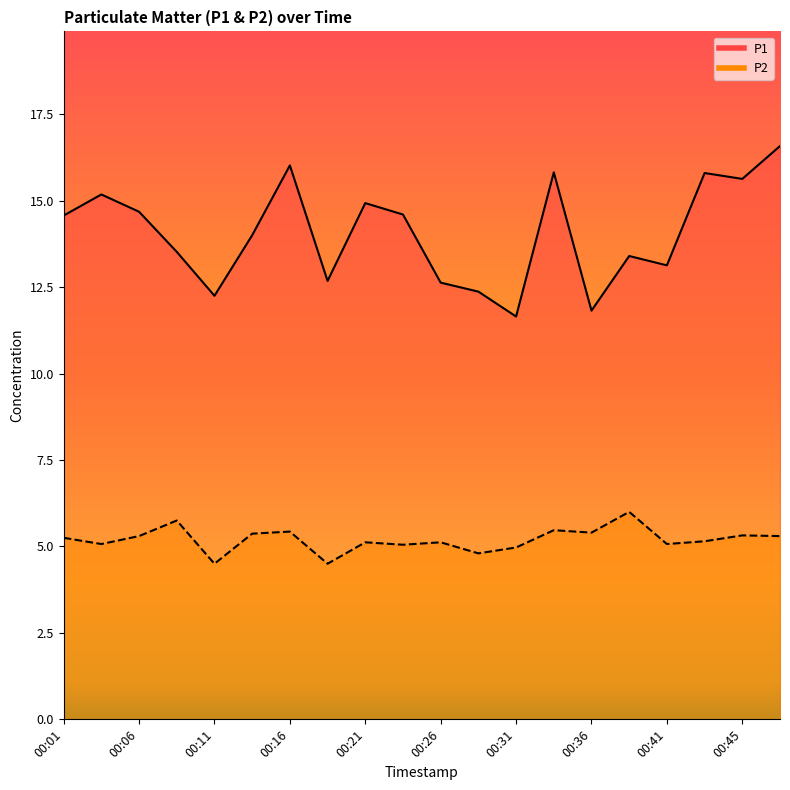

Between 00:31 and 00:43, which series saw the biggest shift?

P1